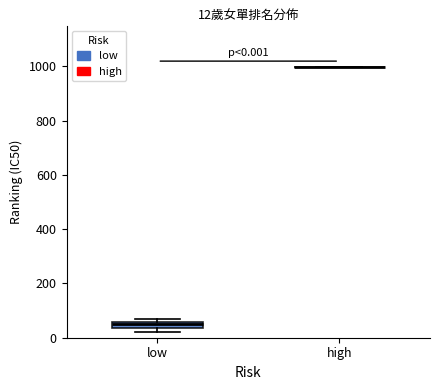

Comparing the boxes themselves (not the whiskers), which one is the tallest?

low